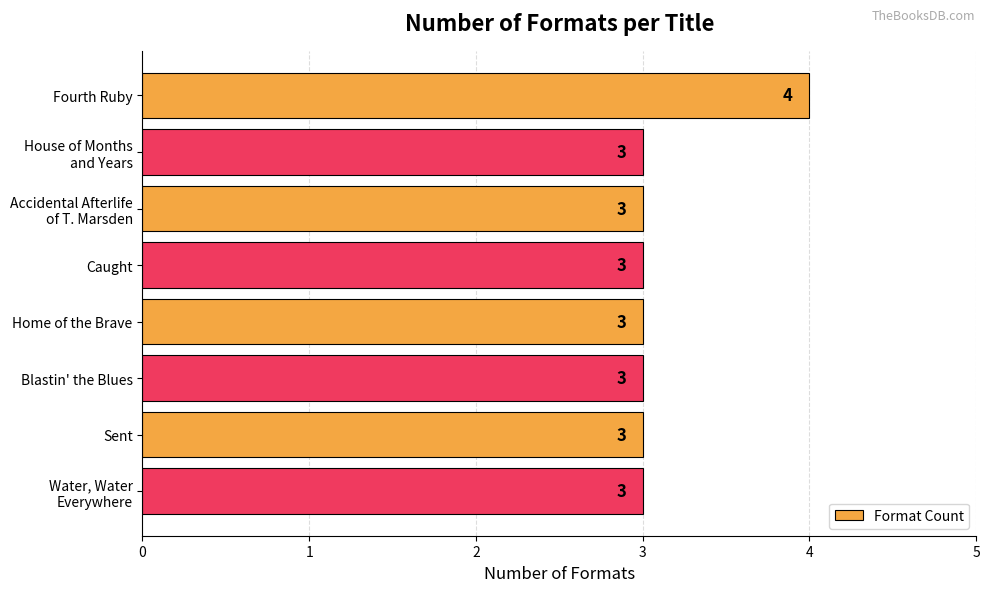

How many values are between 3 and 4?

8